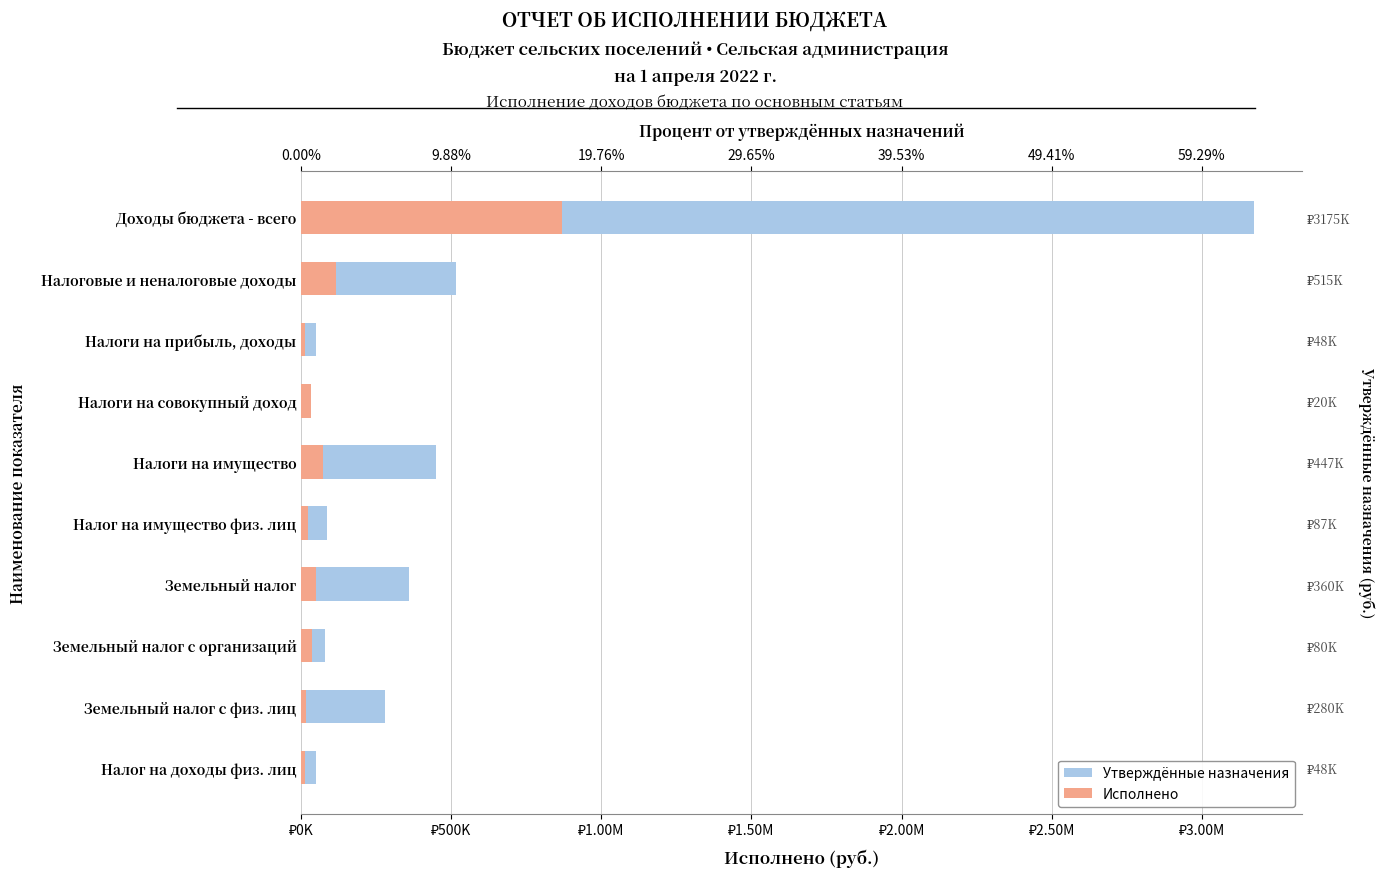

The Исполнено series shows 14544.8 at Земельный налог с физ. лиц. True or false?

True